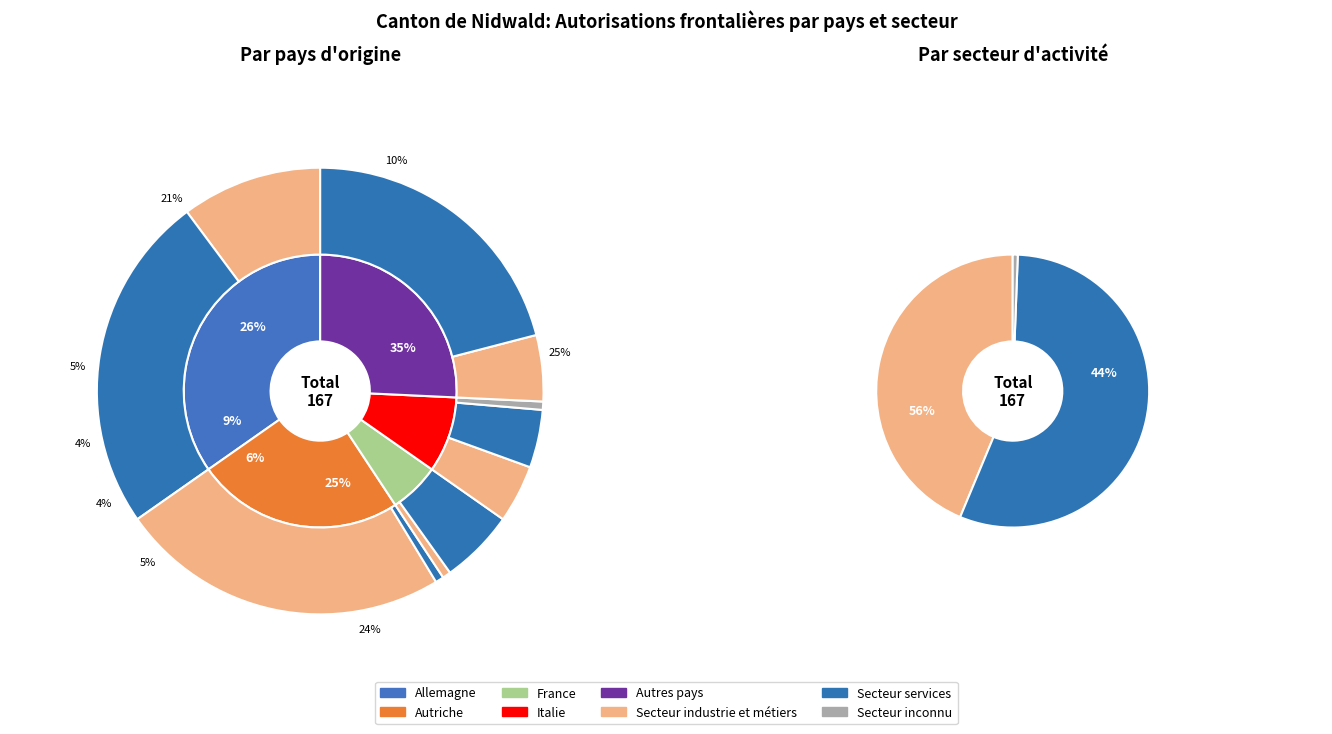

Which slice is the largest?

Secteur services